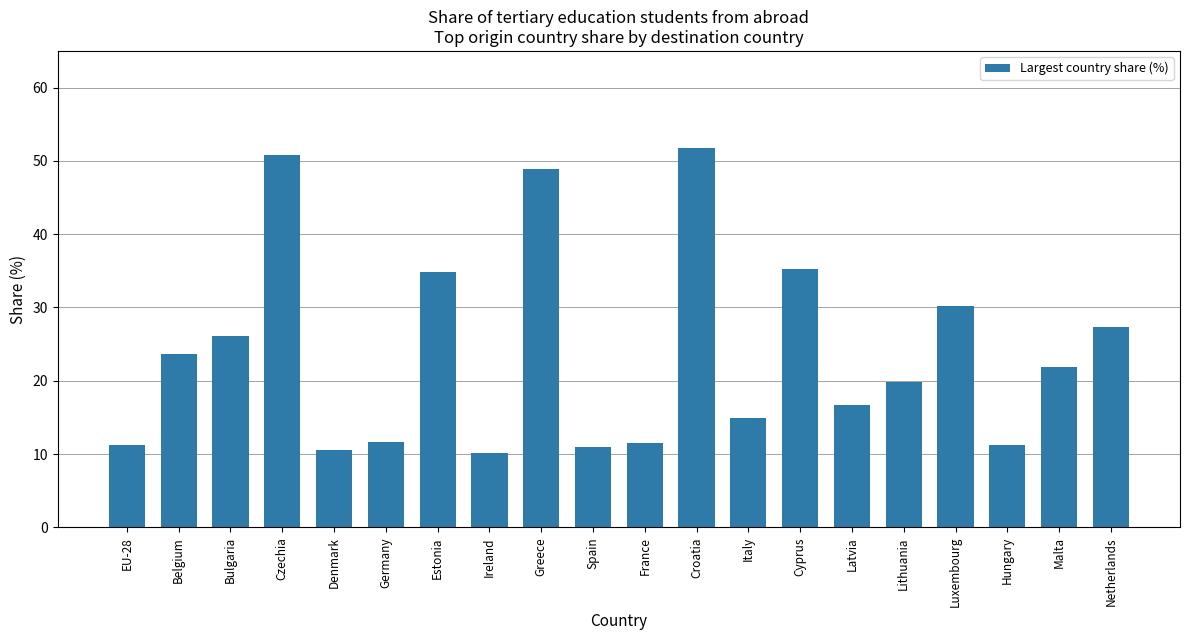

What is the difference between the maximum and minimum values?

41.7